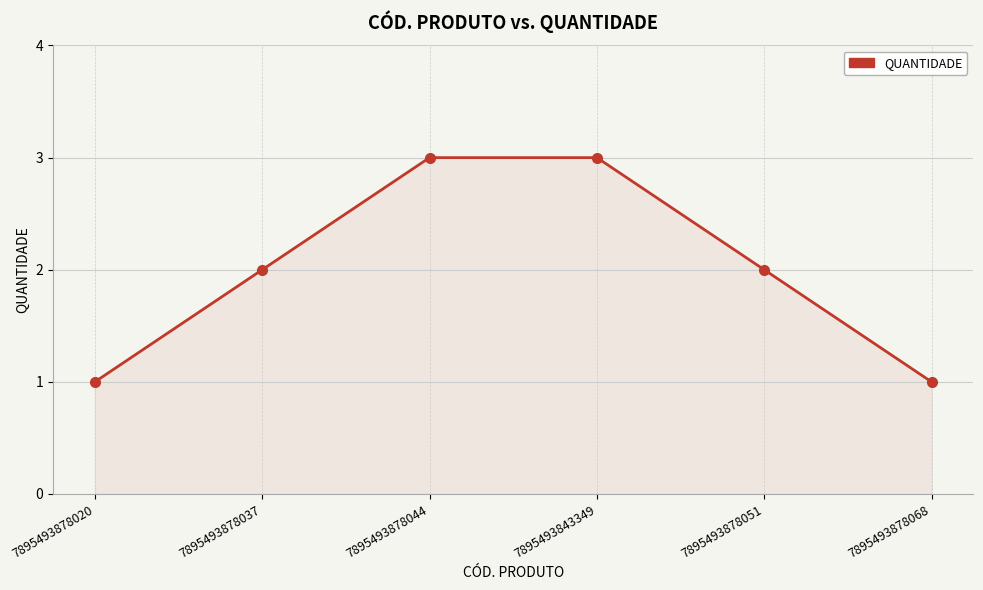

What is the value of the 6th point from the left?

1